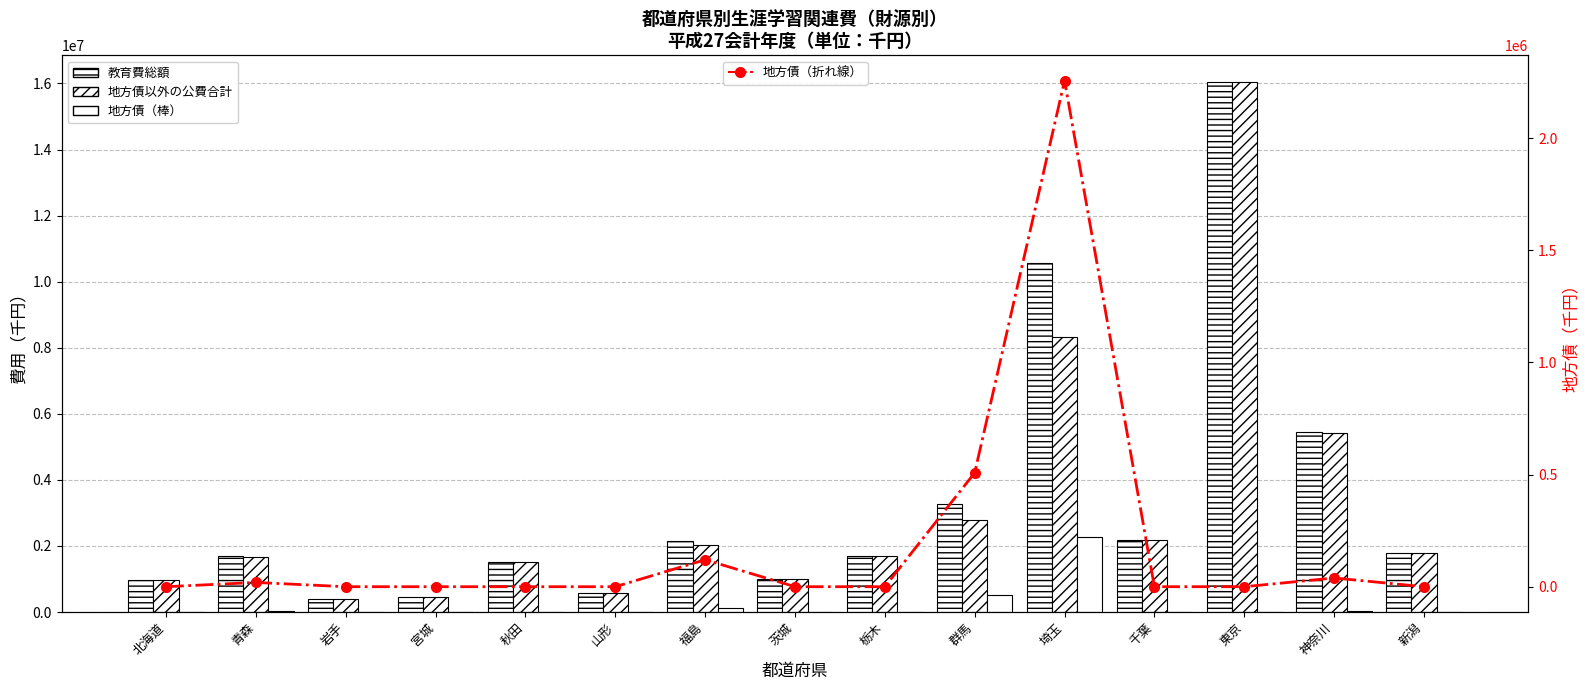

At which category is the sum across all series the highest?

東京